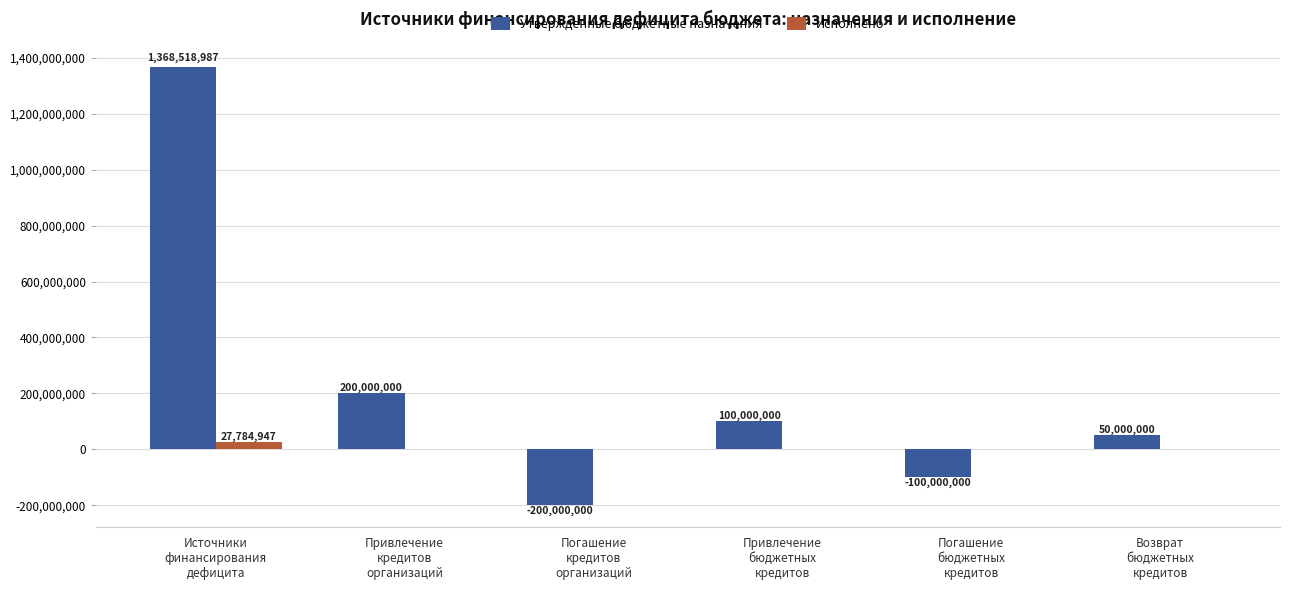

What is the spread (max minus min) of values at Привлечение
бюджетных
кредитов?

100000000.0